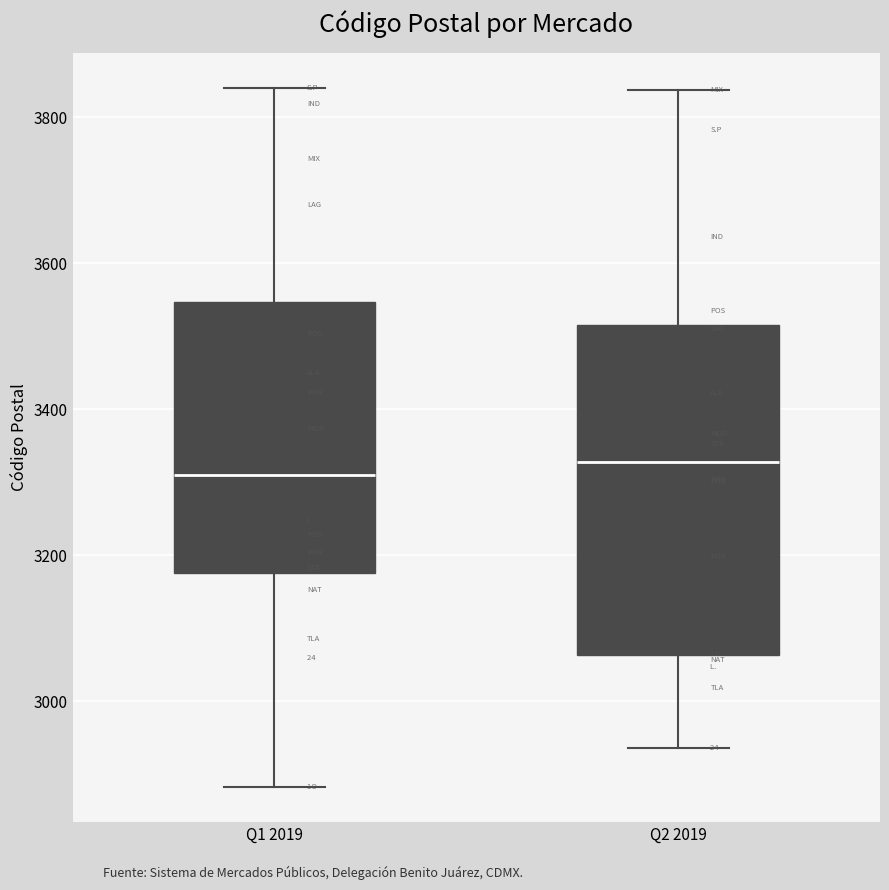

Where does the upper whisker of the box for Q1 2019 end on the y-axis? The values are not printed on the chart, so give them approximately, as read against the axis.

3840